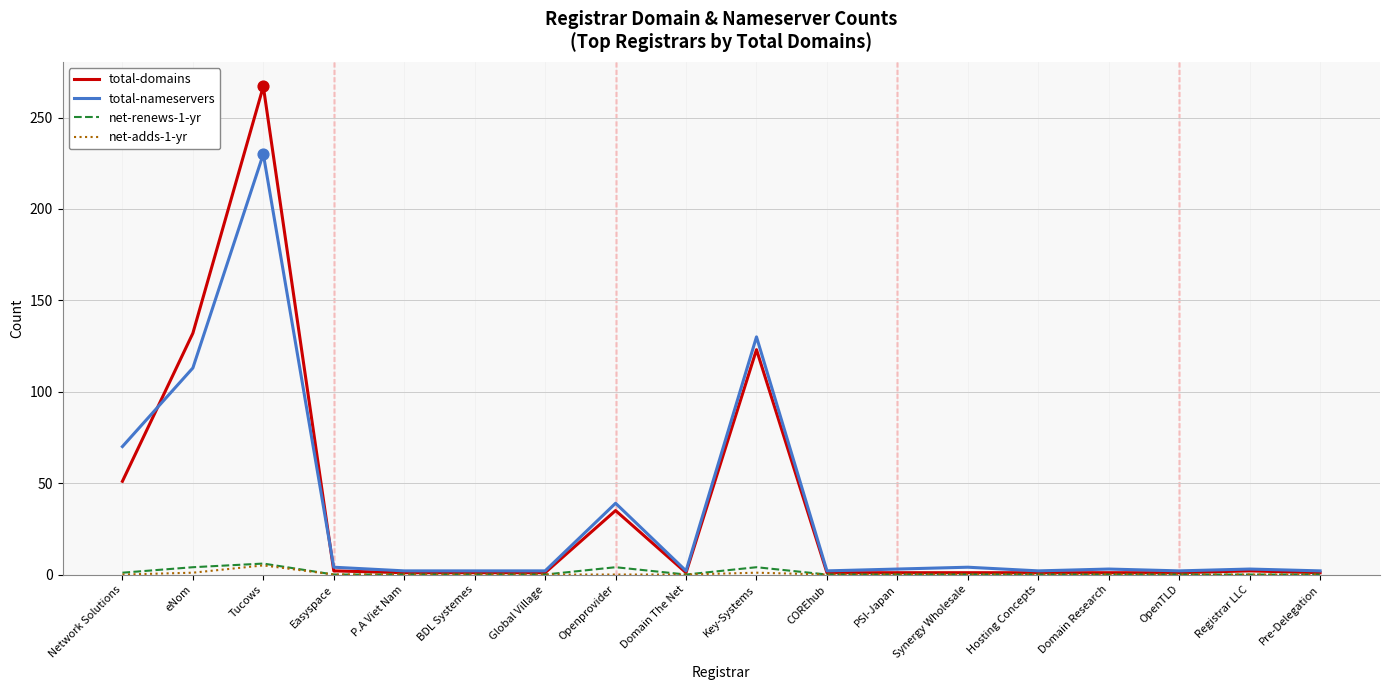

Which series has the widest spread of values?

total-domains